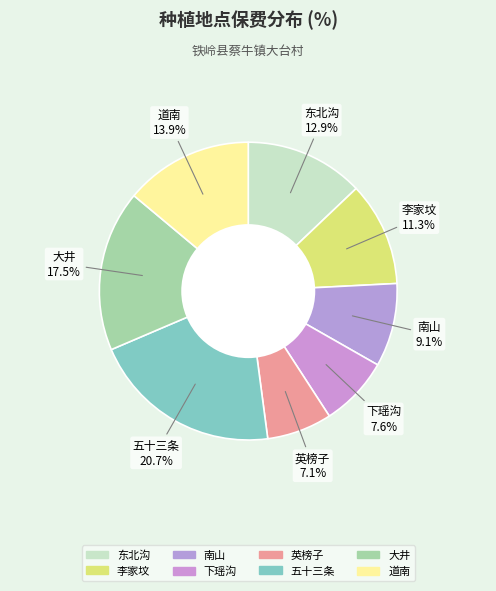

Rank the categories by value from lowest to highest.

英榜子, 下瑶沟, 南山, 李家坟, 东北沟, 道南, 大井, 五十三条